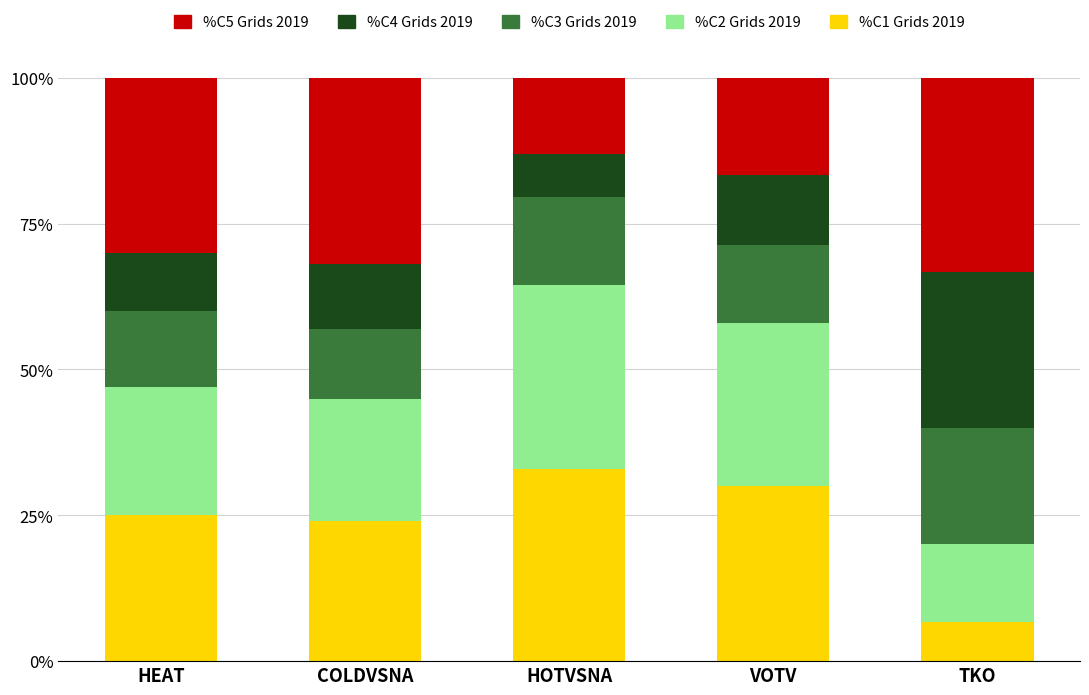

Reading right to left, transcribe the values for %C1 Grids 2019.

TKO=6.7	VOTV=30.0	HOTVSNA=33.0	COLDVSNA=24.0	HEAT=25.0